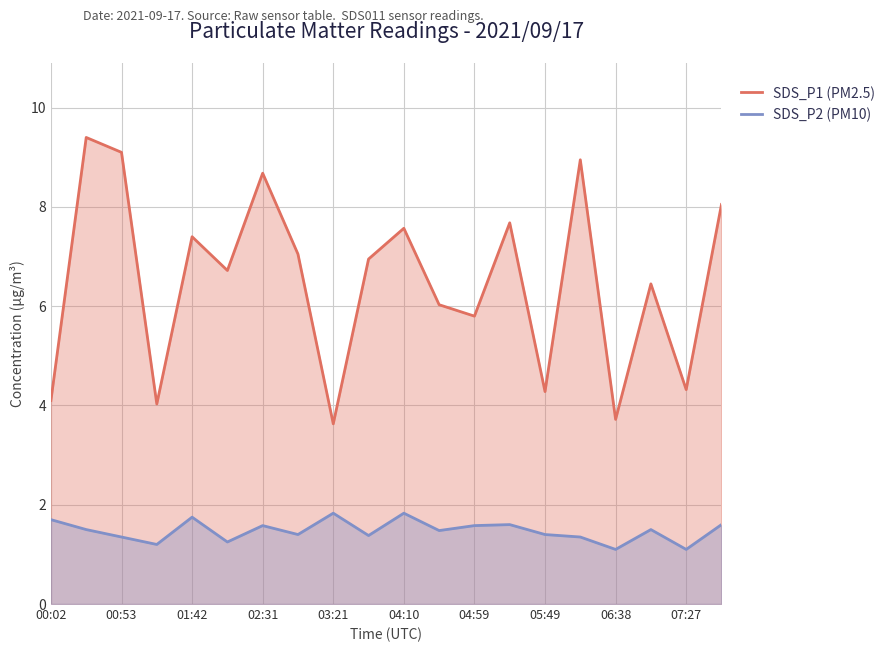

What are all the series names shown in the legend?

SDS_P1 (PM2.5), SDS_P2 (PM10)